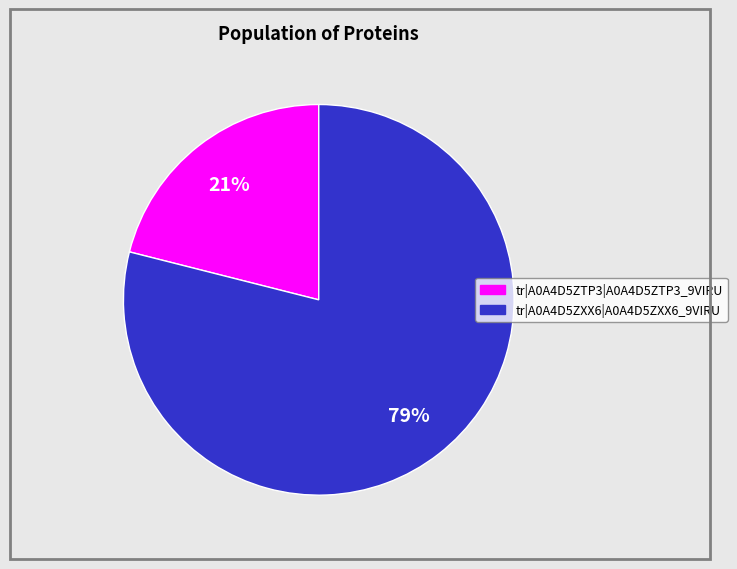

Combined, do tr|A0A4D5ZXX6|A0A4D5ZXX6_9VIRU and tr|A0A4D5ZTP3|A0A4D5ZTP3_9VIRU account for over 50%?

Yes